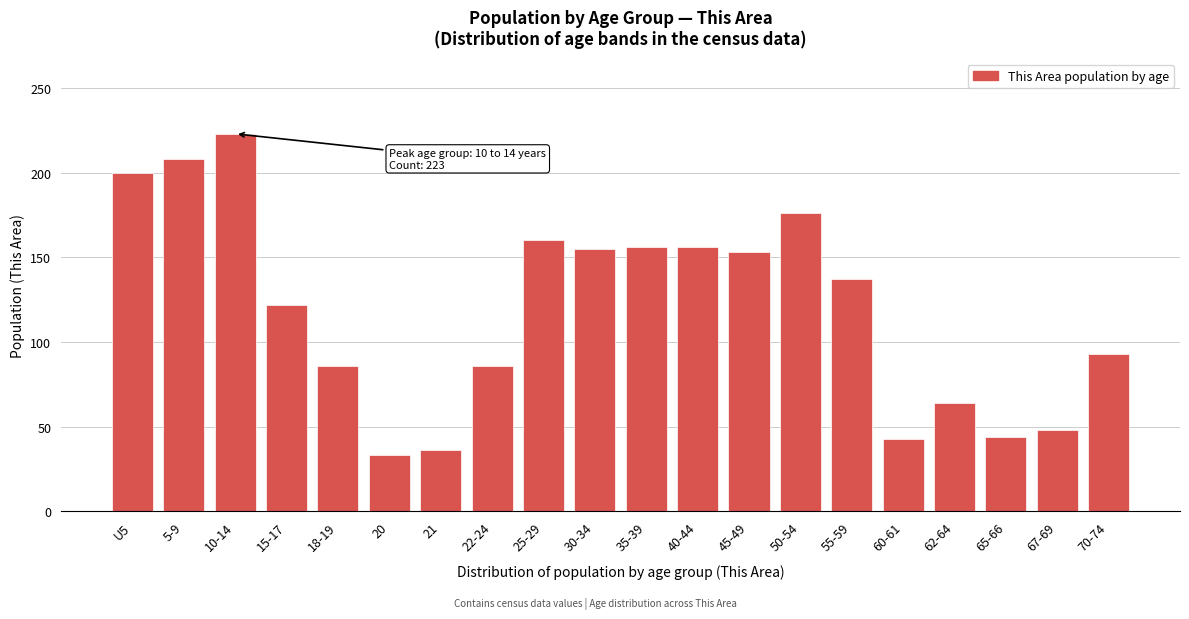

What is the value of the 13th bar from the left?

153